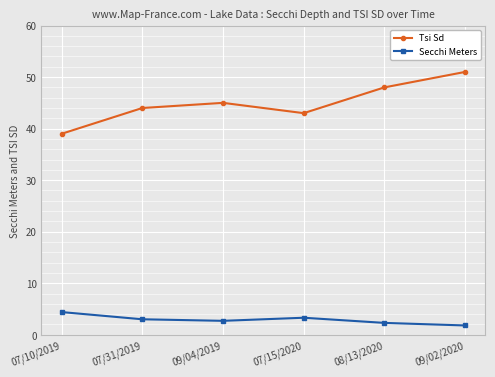

True or false: Tsi Sd and Secchi Meters intersect in this chart.

False